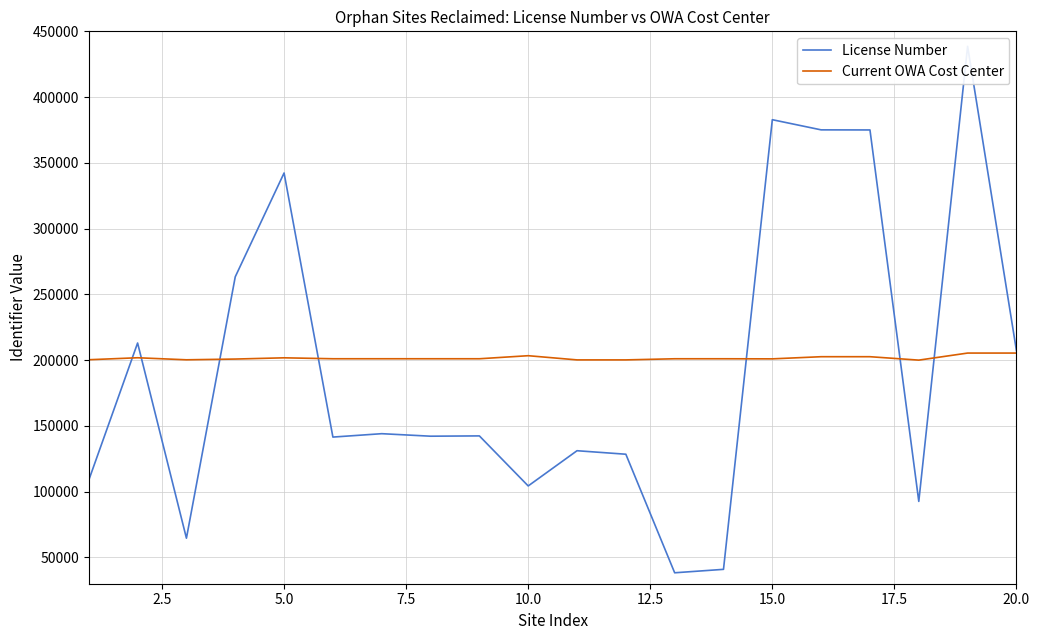

Which series has the largest total across all categories?

Current OWA Cost Center